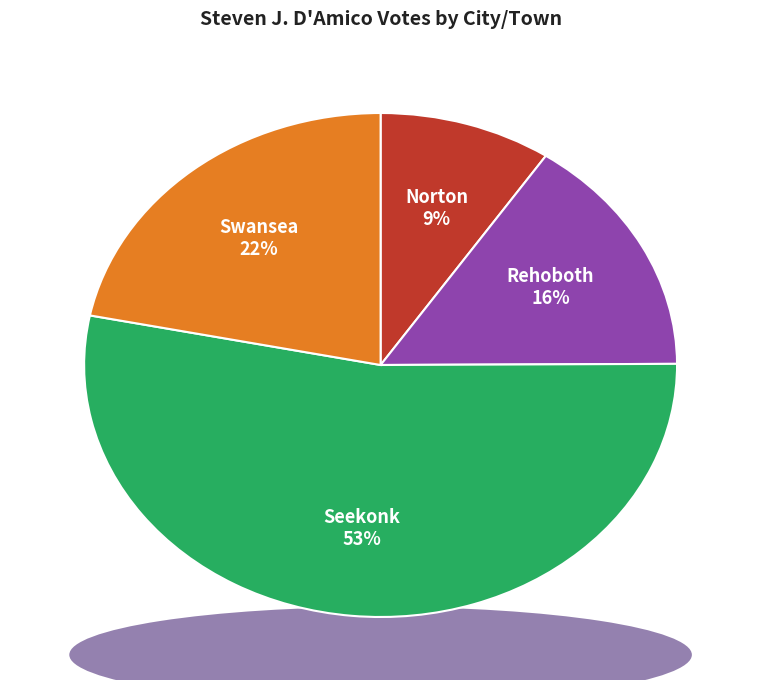

Is it true that Swansea is 22% of the pie?

True